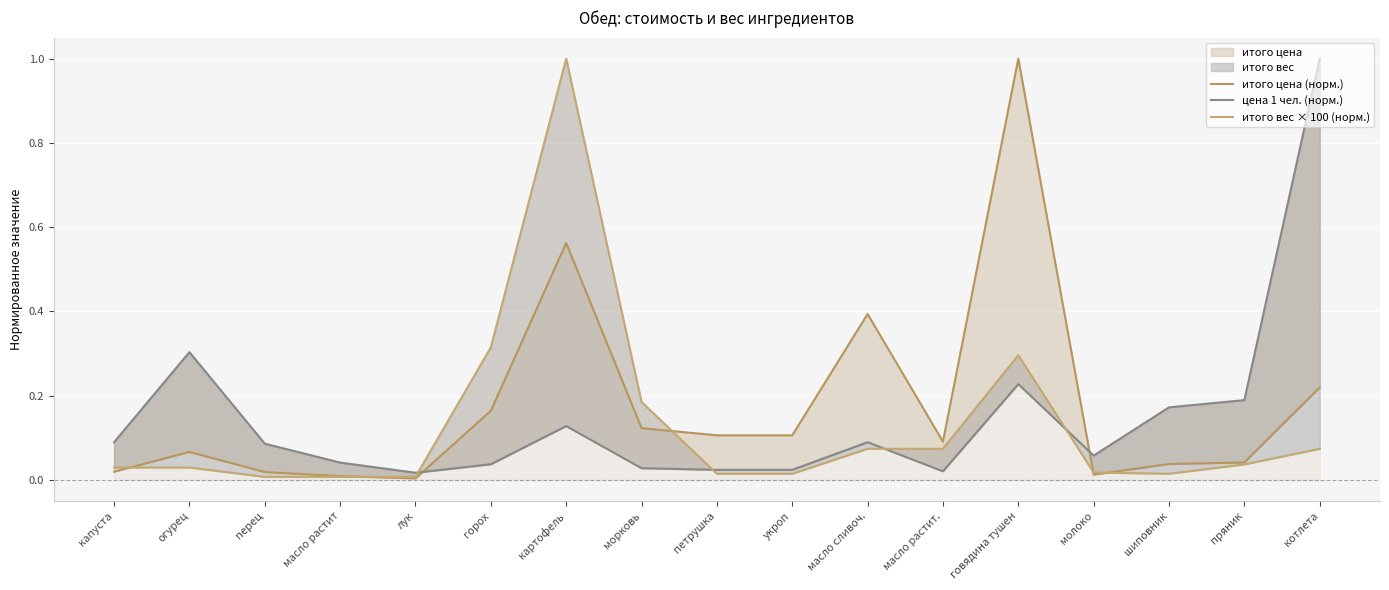

At which category does цена 1 чел. (норм.) reach its first local valley?

лук